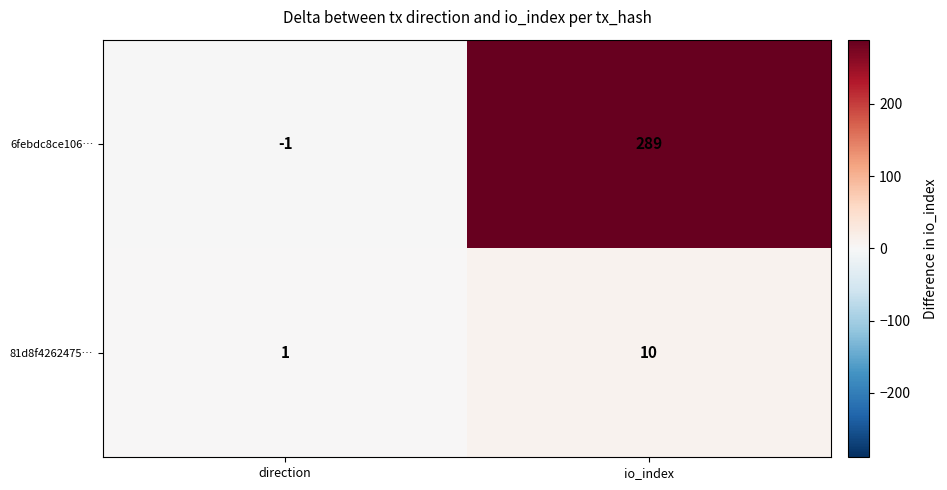

Which series has the largest total across all categories?

6febdc8ce106…